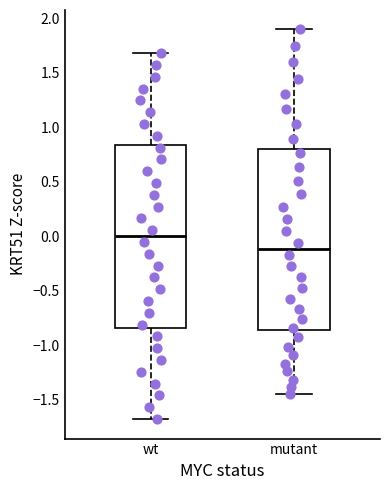

Which box has the highest median line?

wt